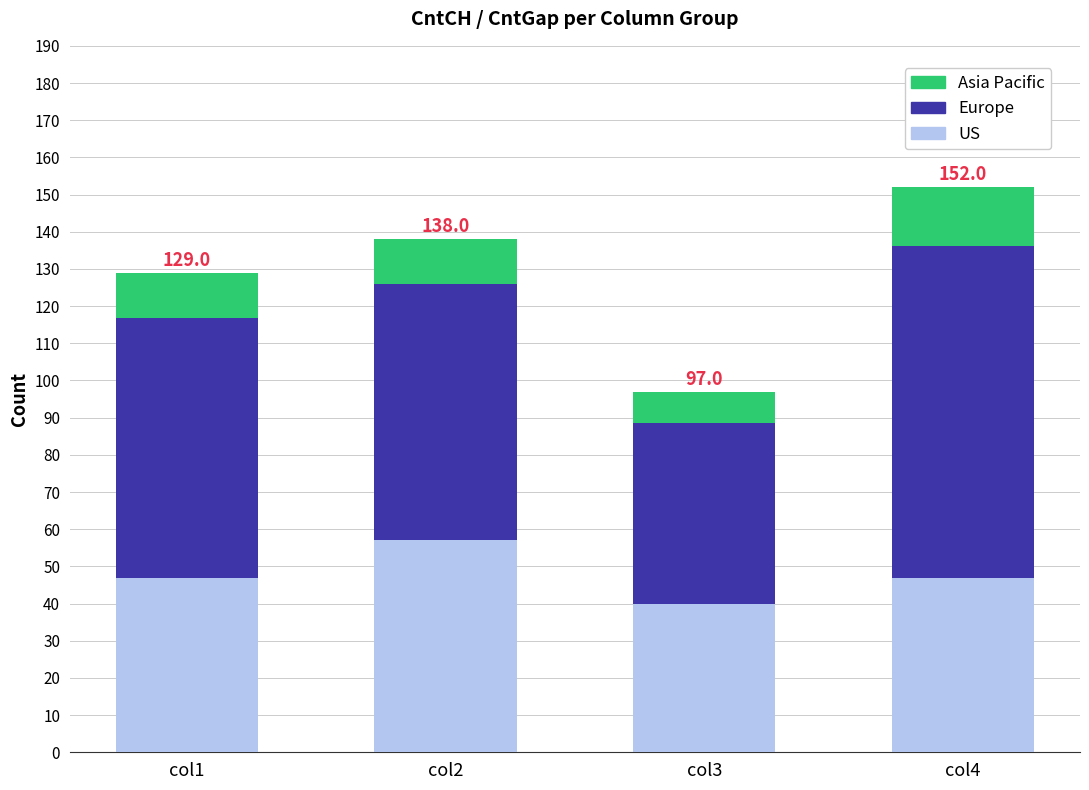

What are all the series names shown in the legend?

Asia Pacific, Europe, US